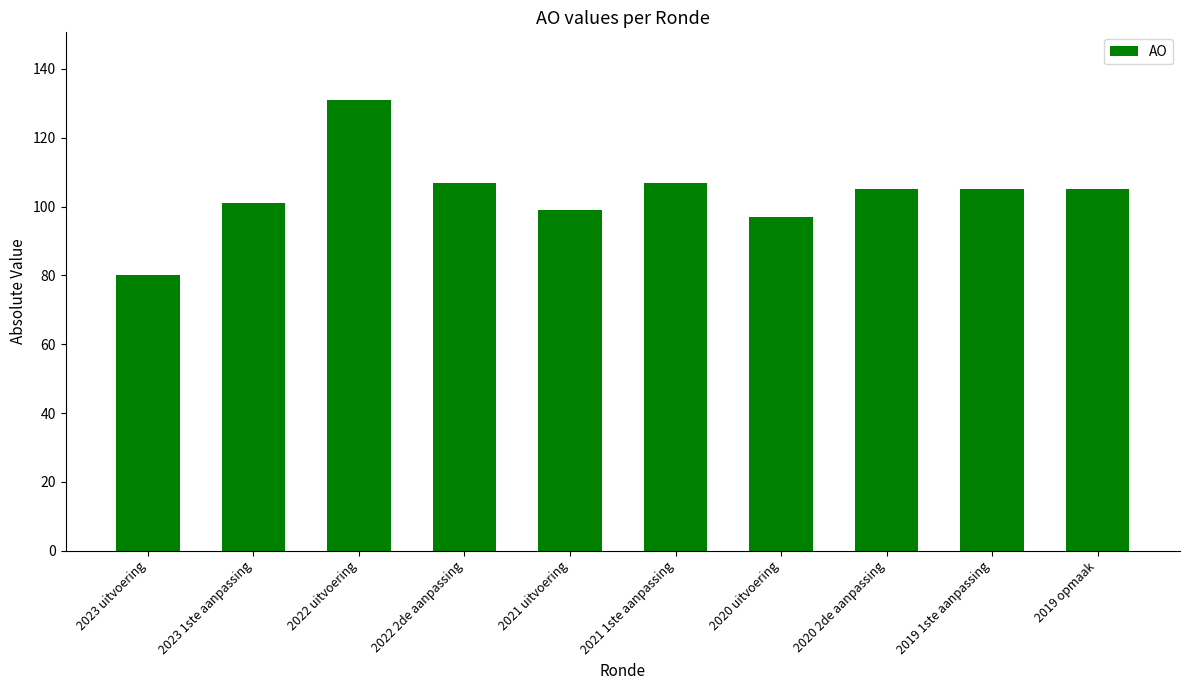

What is the average value?

104